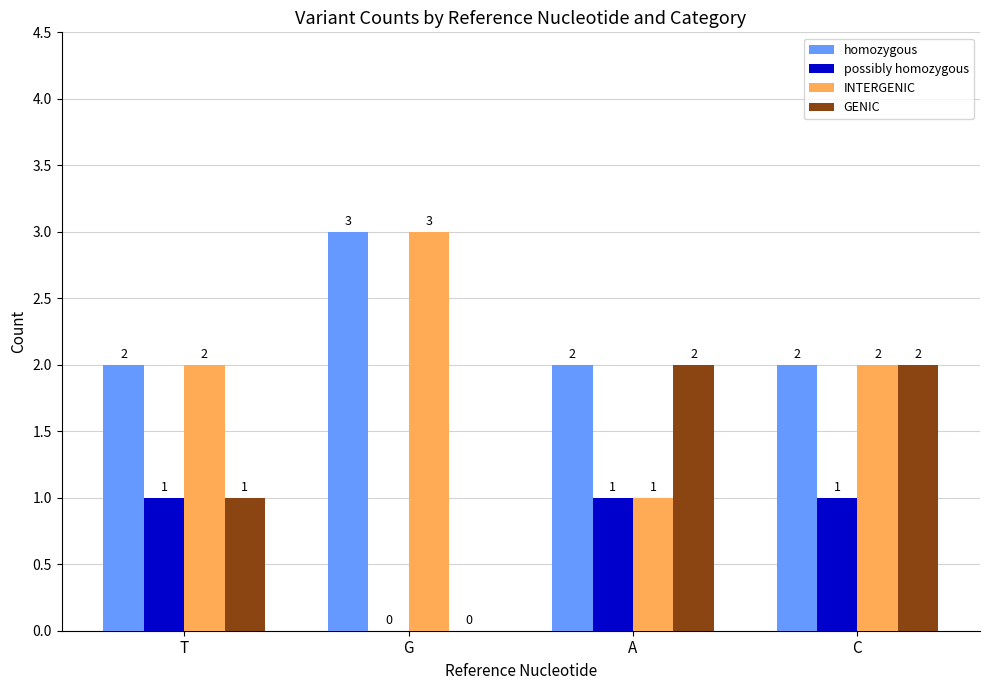

What are all the series names shown in the legend?

homozygous, possibly homozygous, INTERGENIC, GENIC